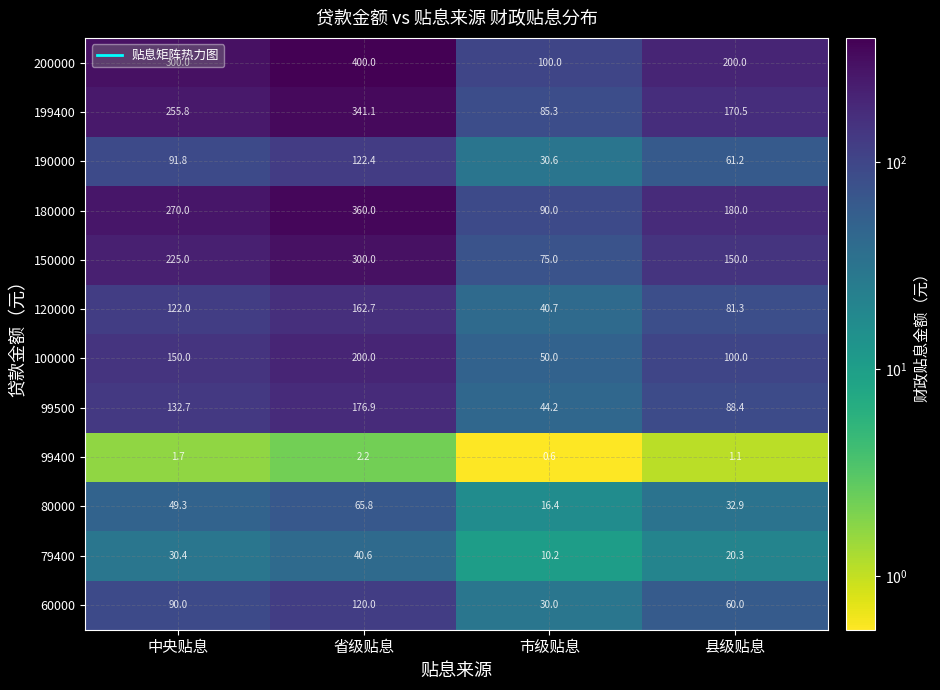

Which series has the largest range (max minus min)?

200000